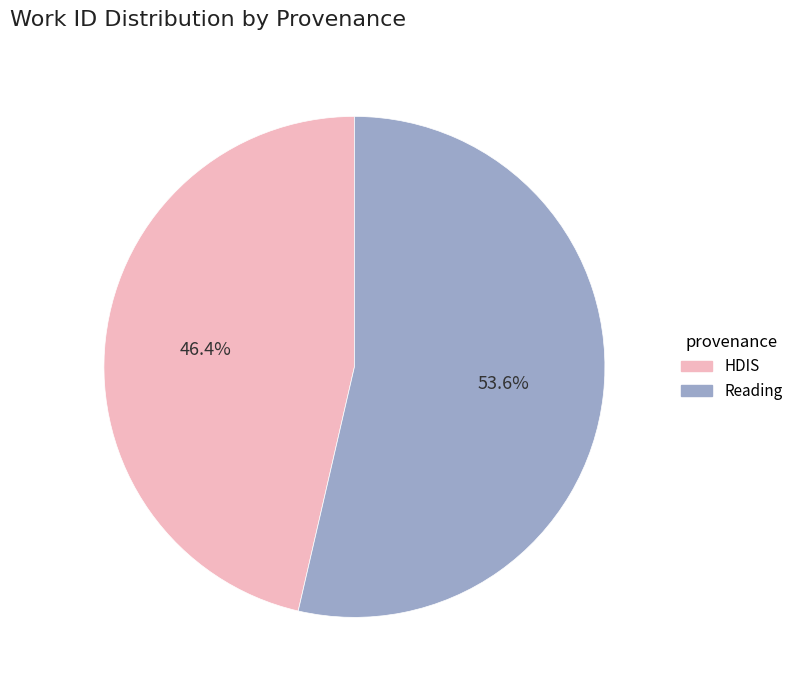

What is the majority slice?

Reading